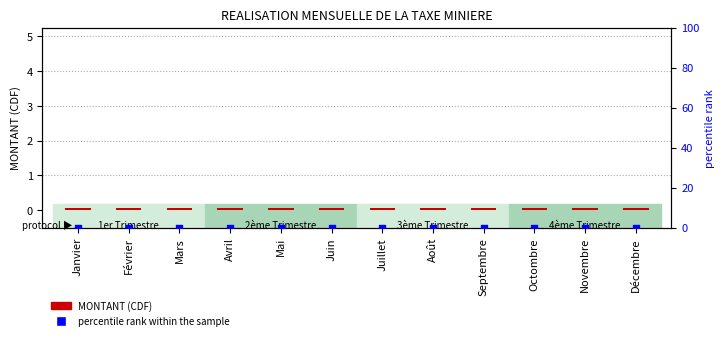

At which category is the sum across all series the highest?

Janvier